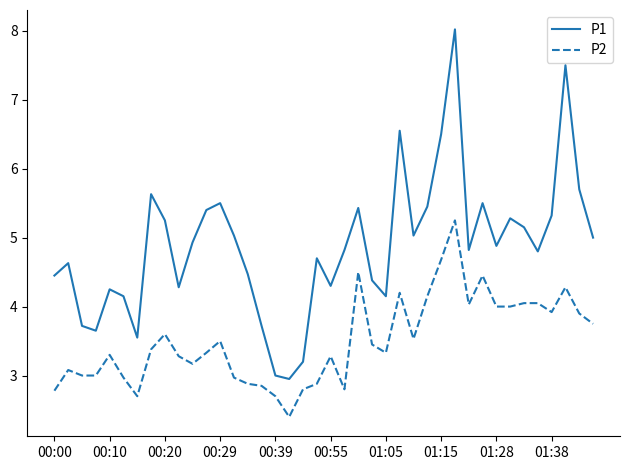

True or false: P2 and P1 cross at least once.

False